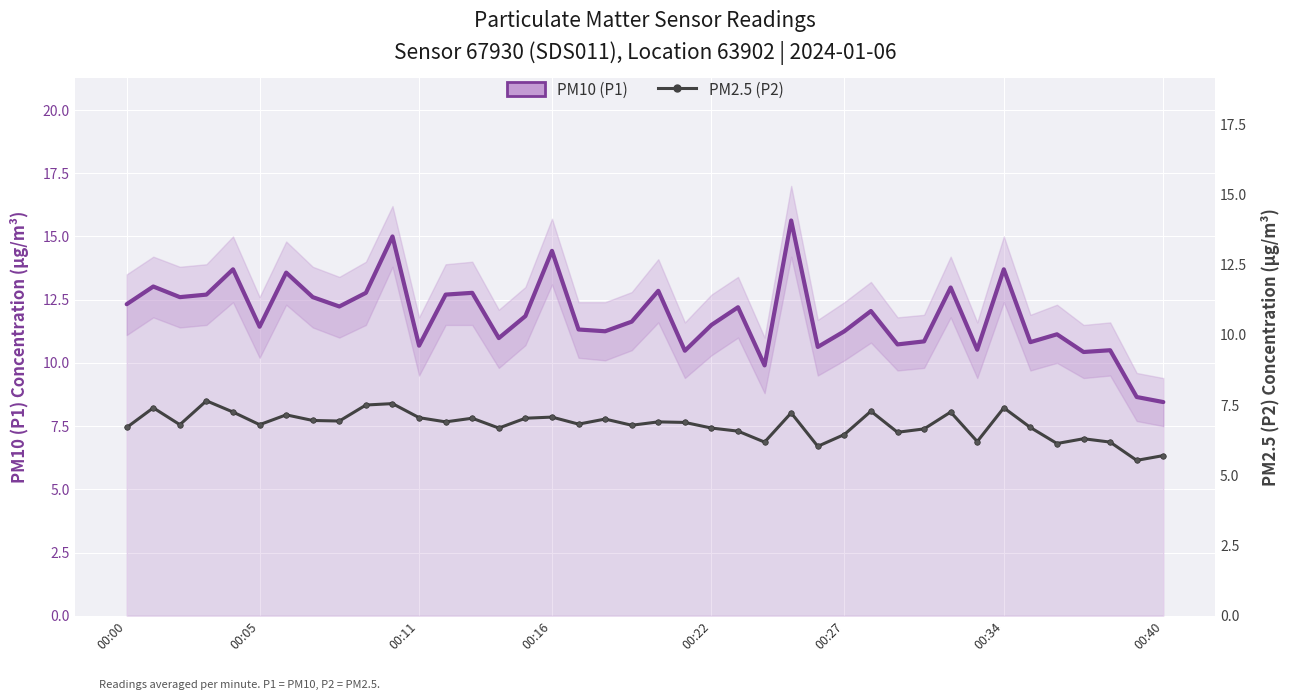

Which series has the largest range (max minus min)?

PM10 (P1)